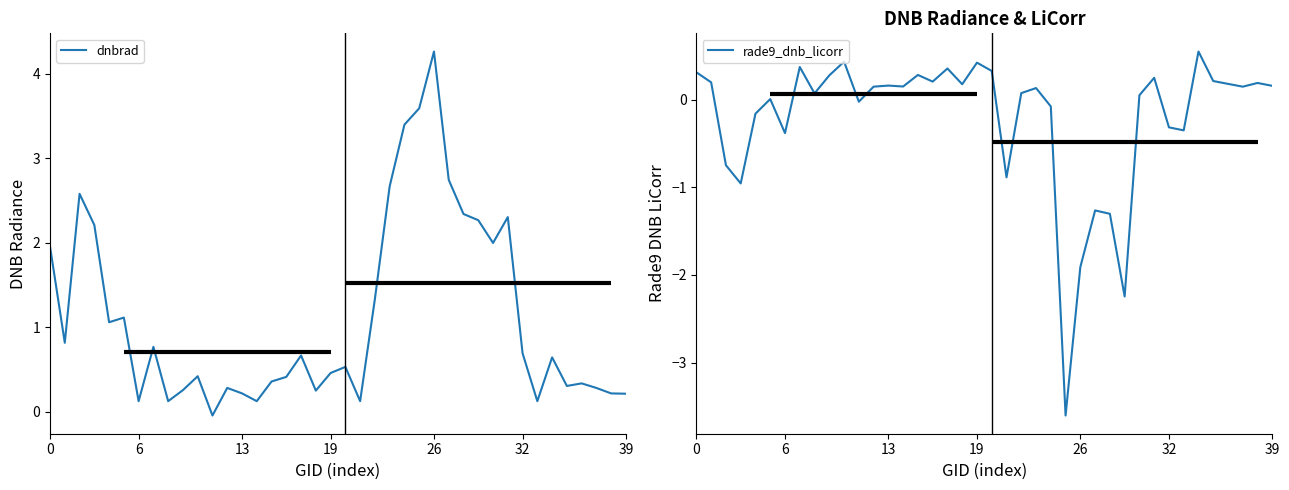

At which label does dnbrad reach its peak?

26